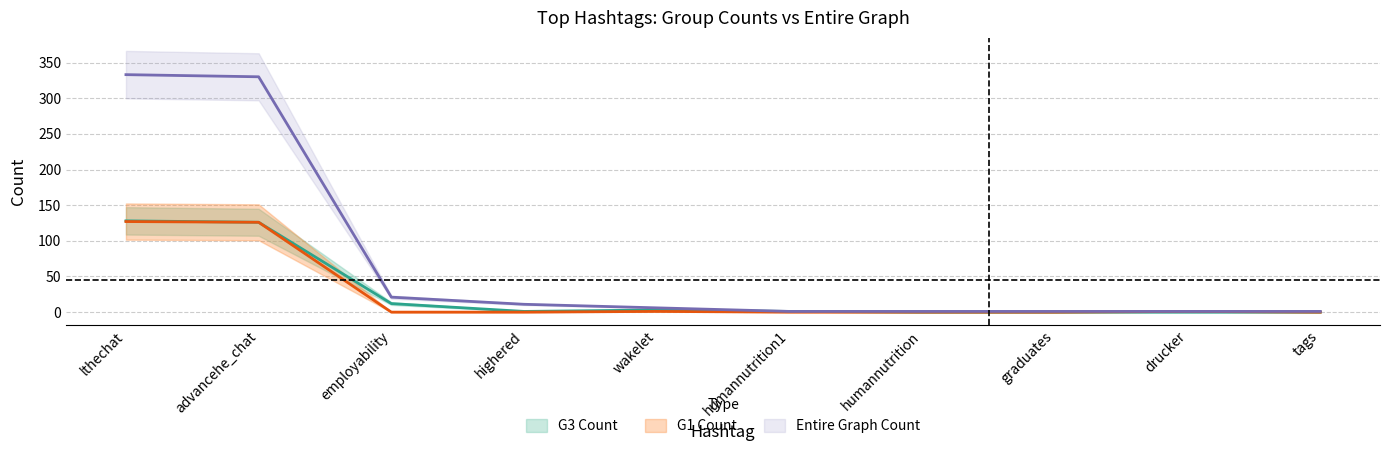

What is the sum of the Entire Graph Count values at lthechat and advancehe_chat?

663